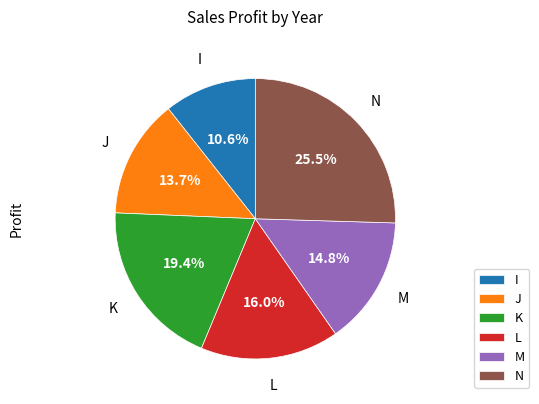

To the nearest percent, what is the average slice percentage?

17%